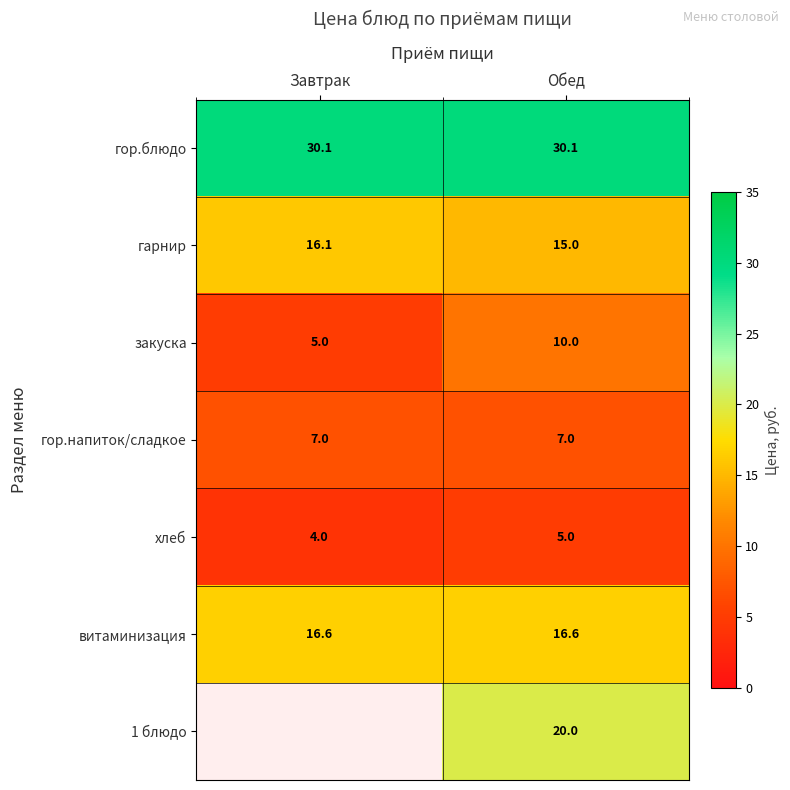

What is the difference between the гарнир values at Завтрак and Обед?

1.1